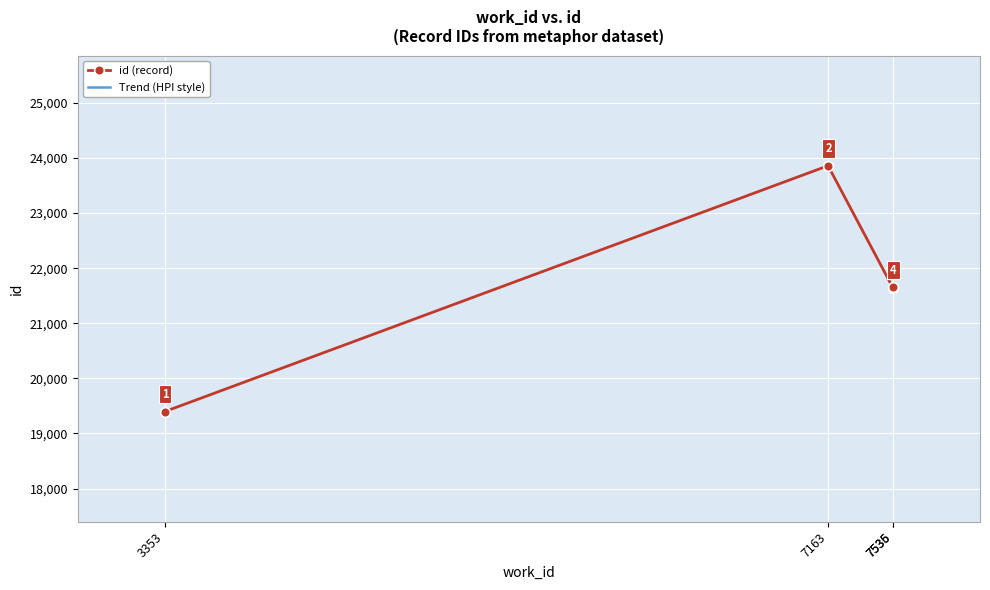

What is the minimum value shown in the chart?

19397